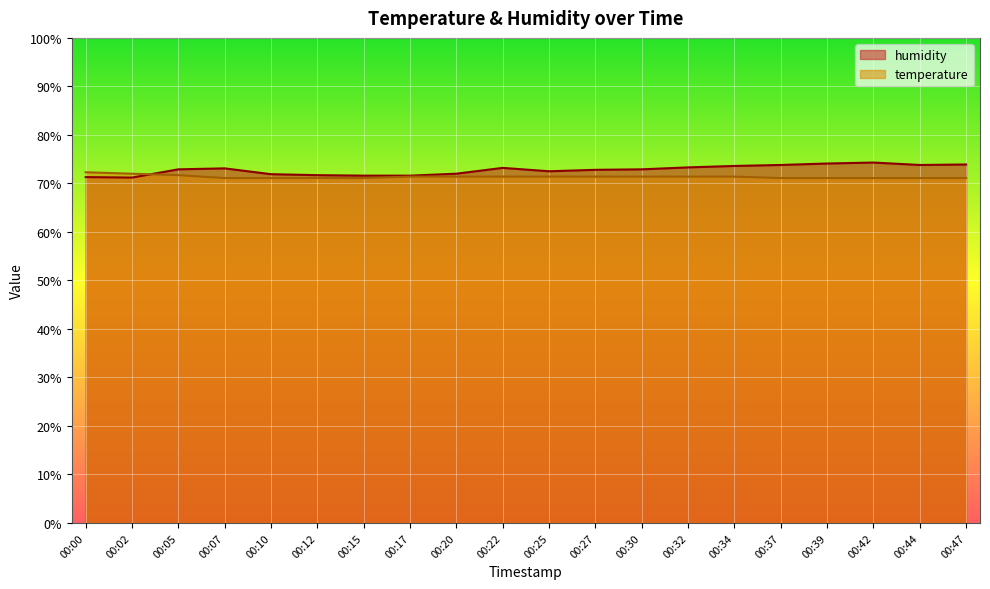

Which series has the largest total across all categories?

humidity